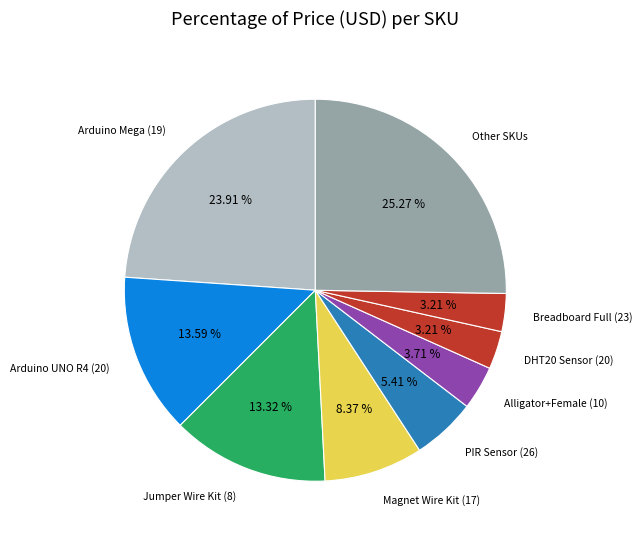

How many segments does this pie chart have?

9